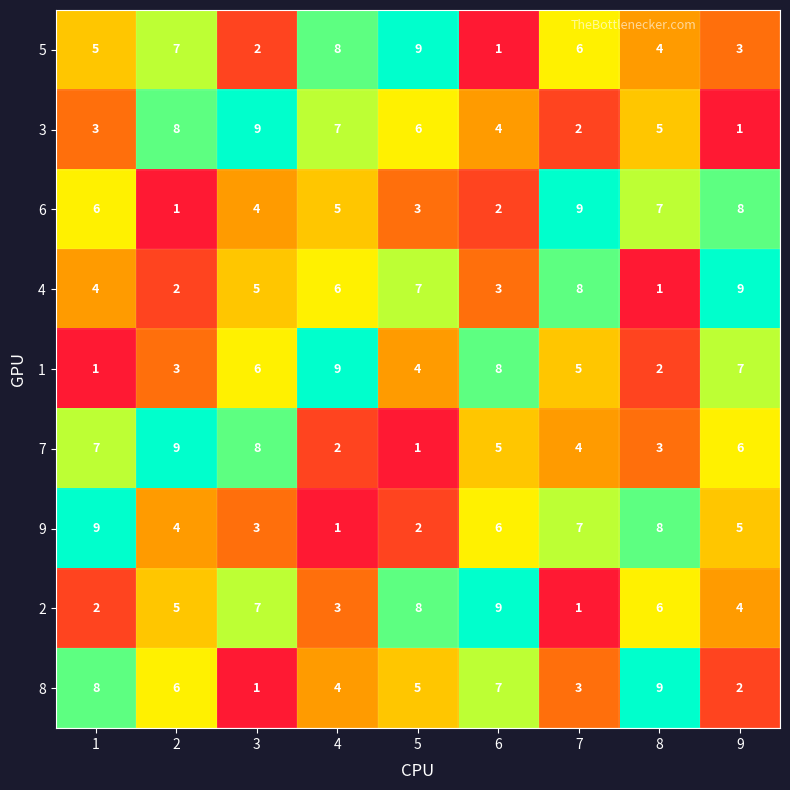

At 8, list the series in order from largest to smallest.

8, 9, 6, 2, 3, 5, 7, 1, 4